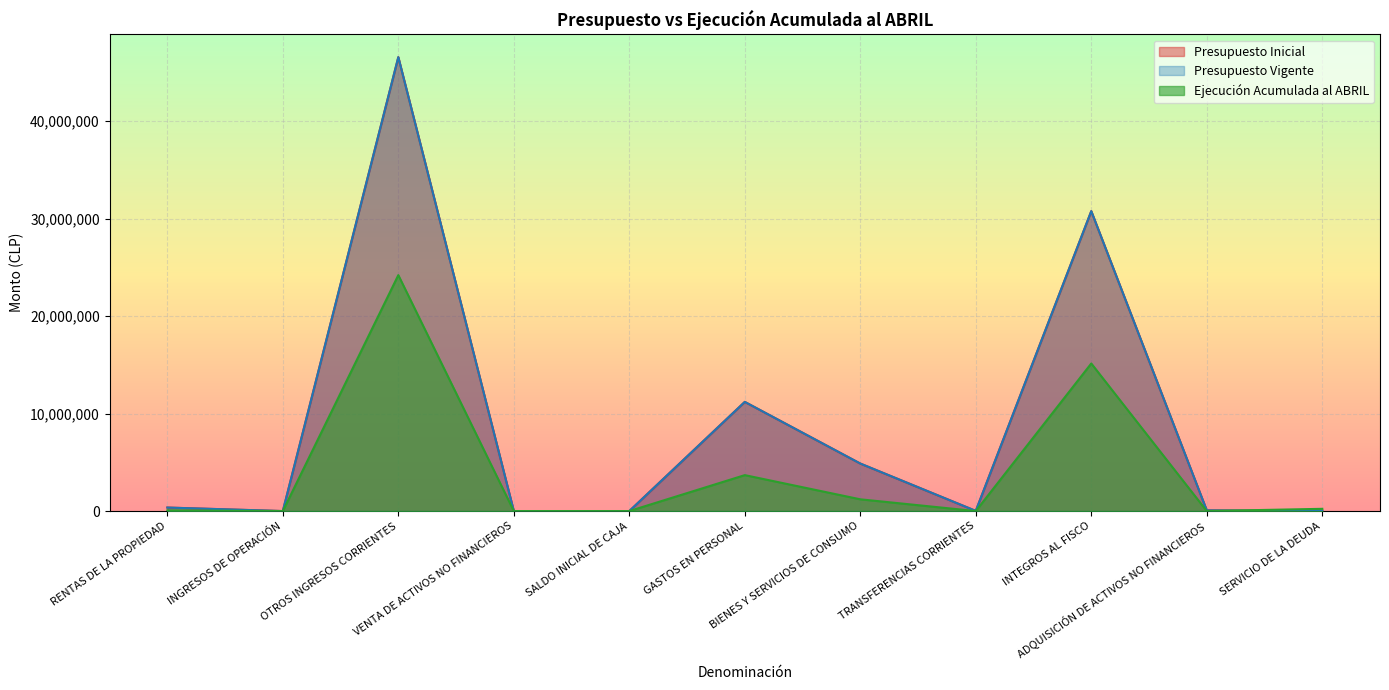

Reading left to right, list all the values displayed in this chart.

Presupuesto Inicial: RENTAS DE LA PROPIEDAD=360500	INGRESOS DE OPERACIÓN=96	OTROS INGRESOS CORRIENTES=46566676	VENTA DE ACTIVOS NO FINANCIEROS=2175	SALDO INICIAL DE CAJA=10	GASTOS EN PERSONAL=11199456	BIENES Y SERVICIOS DE CONSUMO=4874481	TRANSFERENCIAS CORRIENTES=17829	INTEGROS AL FISCO=30767126	ADQUISICIÓN DE ACTIVOS NO FINANCIEROS=70555	SERVICIO DE LA DEUDA=10
Presupuesto Vigente: RENTAS DE LA PROPIEDAD=360500	INGRESOS DE OPERACIÓN=96	OTROS INGRESOS CORRIENTES=46566676	VENTA DE ACTIVOS NO FINANCIEROS=2175	SALDO INICIAL DE CAJA=10	GASTOS EN PERSONAL=11199456	BIENES Y SERVICIOS DE CONSUMO=4874481	TRANSFERENCIAS CORRIENTES=17829	INTEGROS AL FISCO=30767126	ADQUISICIÓN DE ACTIVOS NO FINANCIEROS=70555	SERVICIO DE LA DEUDA=10
Ejecución Acumulada al ABRIL: RENTAS DE LA PROPIEDAD=70536	INGRESOS DE OPERACIÓN=0	OTROS INGRESOS CORRIENTES=24204669	VENTA DE ACTIVOS NO FINANCIEROS=0	SALDO INICIAL DE CAJA=0	GASTOS EN PERSONAL=3686726	BIENES Y SERVICIOS DE CONSUMO=1206169	TRANSFERENCIAS CORRIENTES=0	INTEGROS AL FISCO=15140000	ADQUISICIÓN DE ACTIVOS NO FINANCIEROS=1069	SERVICIO DE LA DEUDA=230425